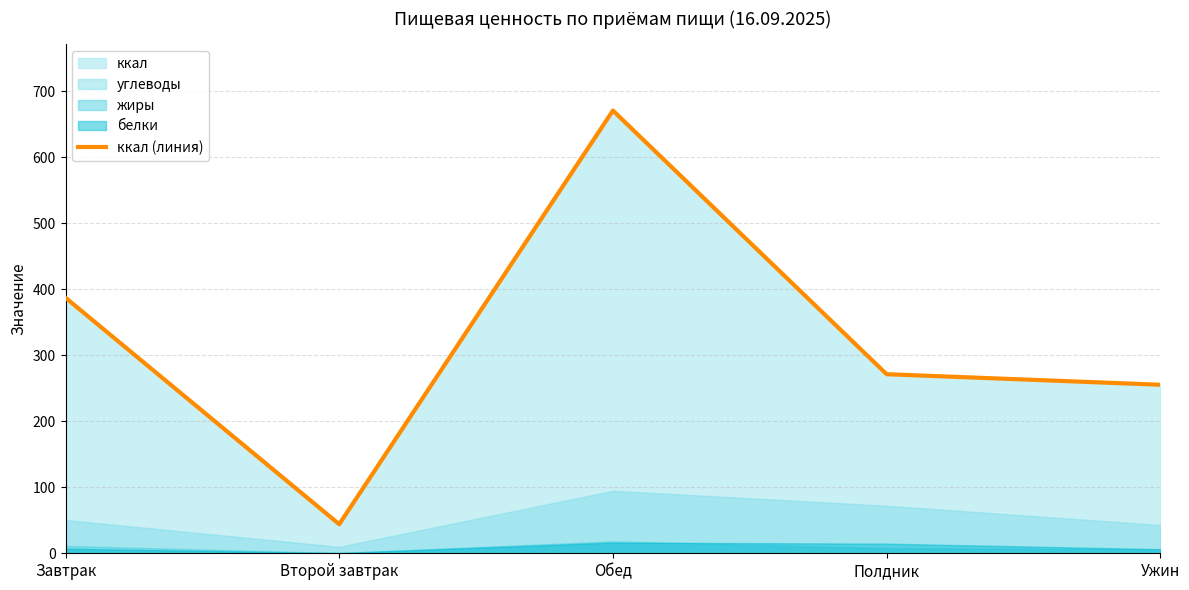

What position from the left is Ужин?

5